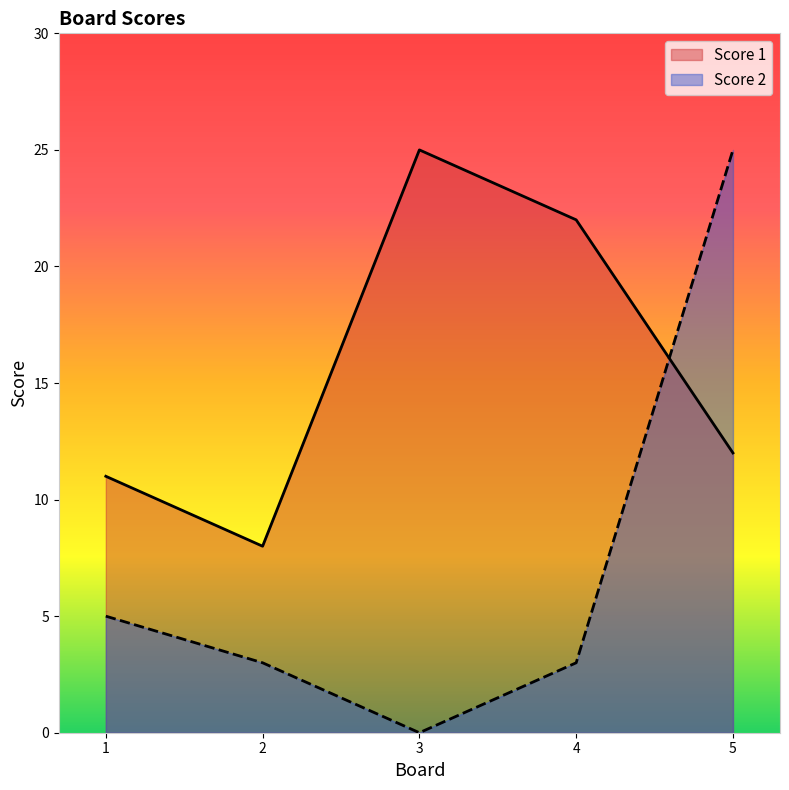

The value of Score 2 at 1 is 5. True or false?

True